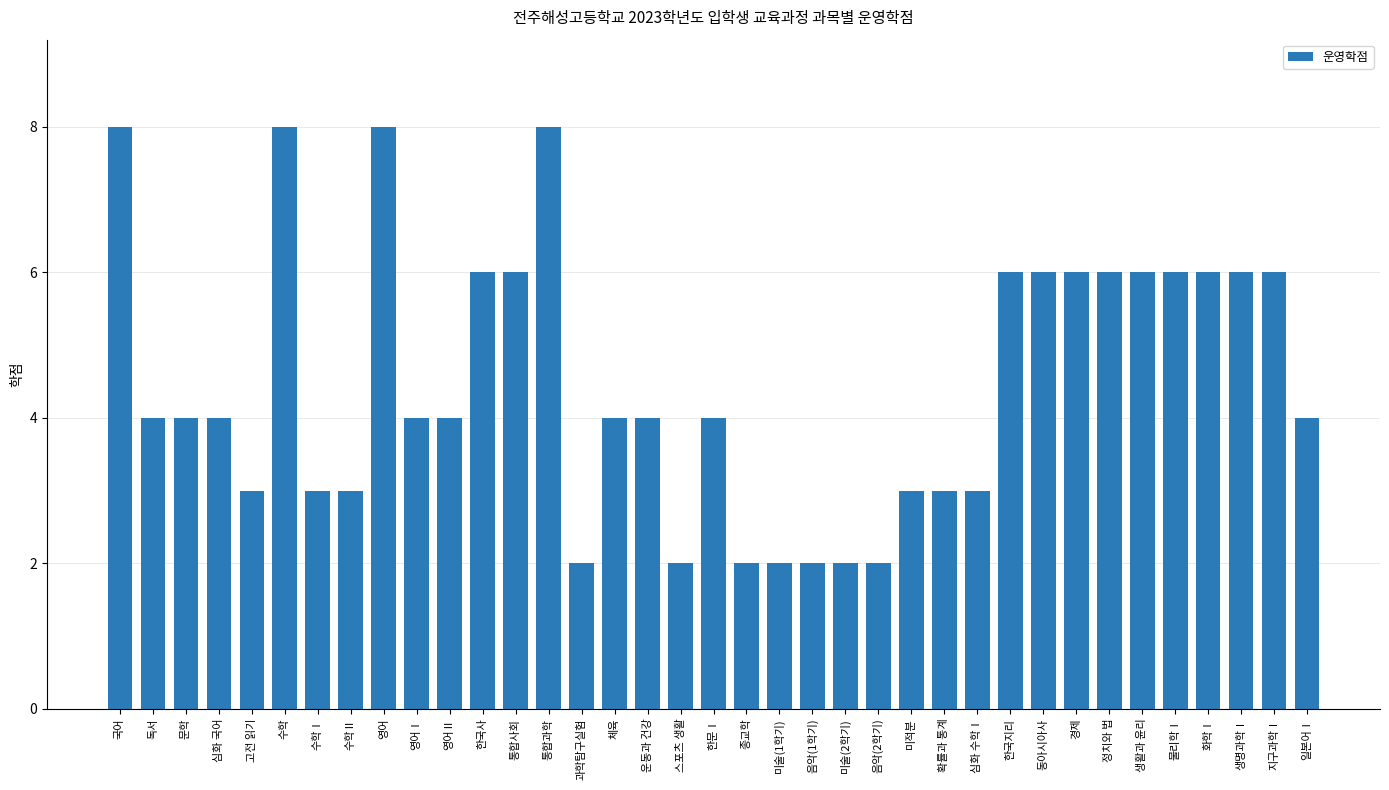

What is the ratio of the value at 종교학 to the value at 한국지리?

0.3